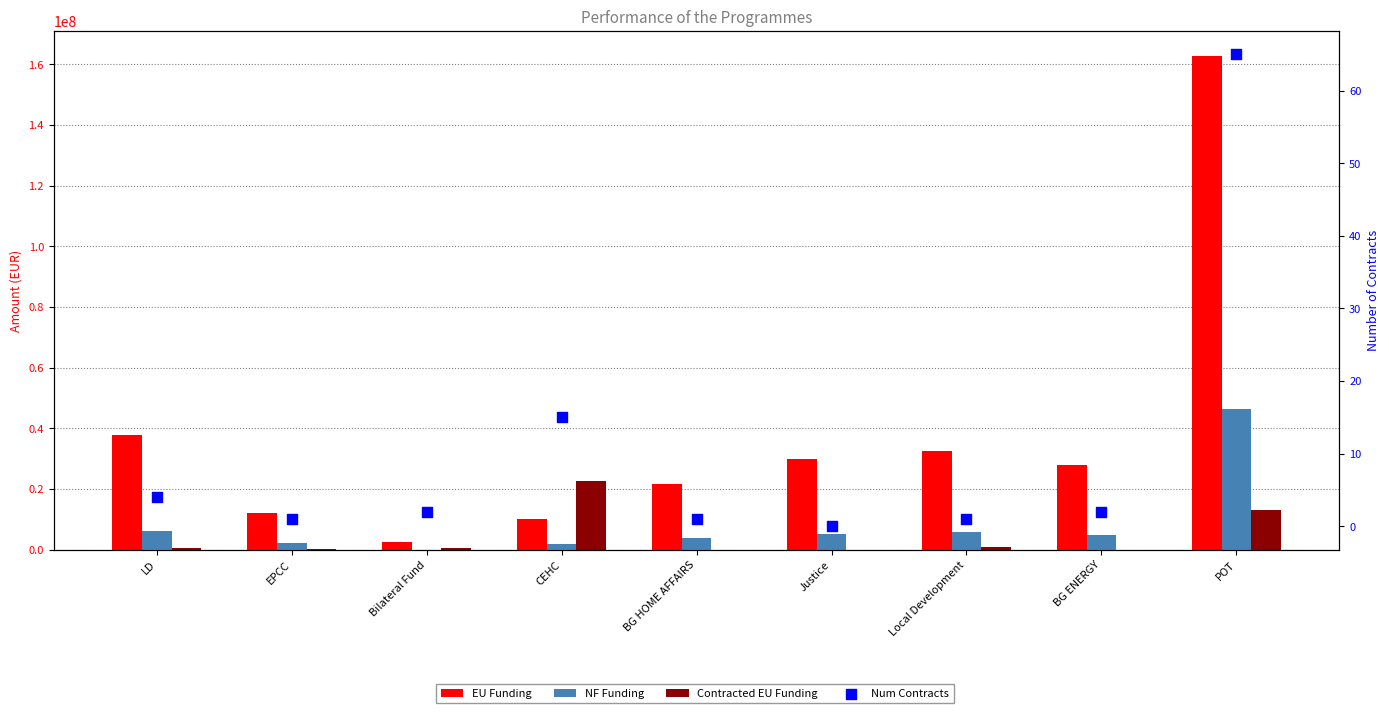

Which series reaches the maximum Y coordinate?

EU Funding